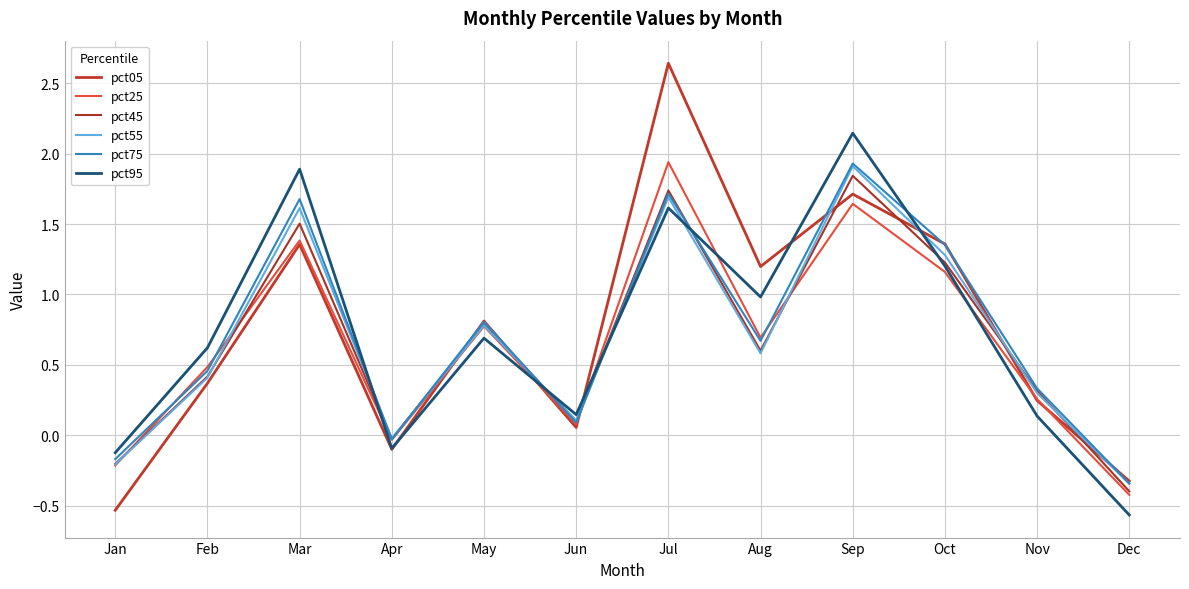

What is the spread (max minus min) of values at Feb?

0.3